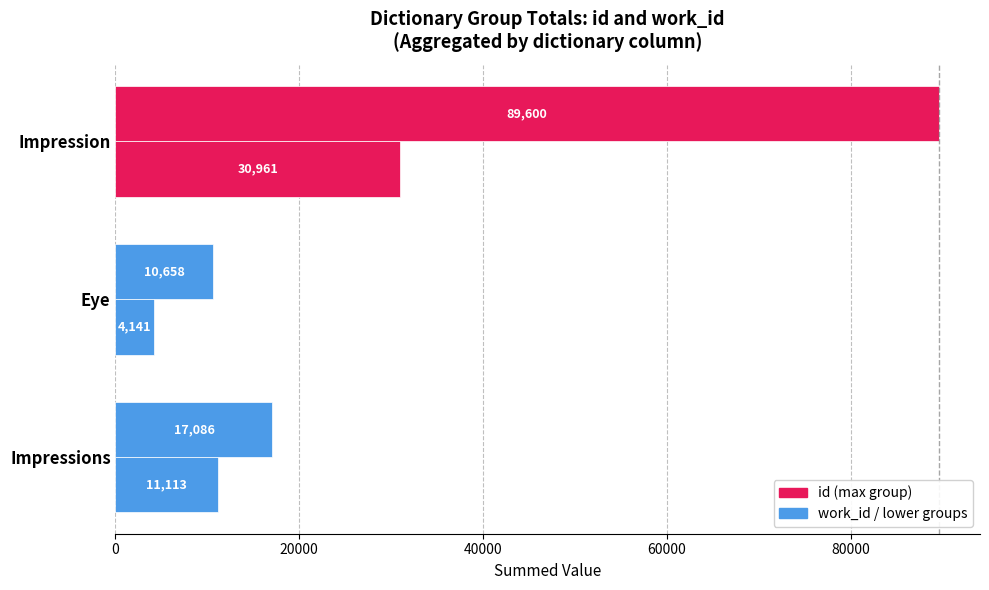

How many categories are shown in the chart?

3